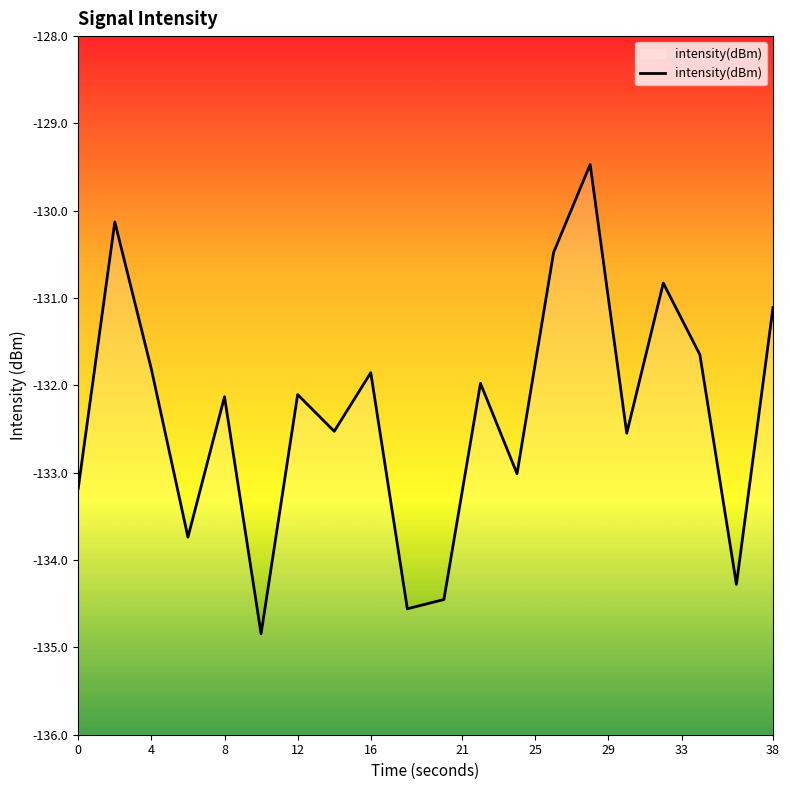

How many lines are shown in the chart?

1